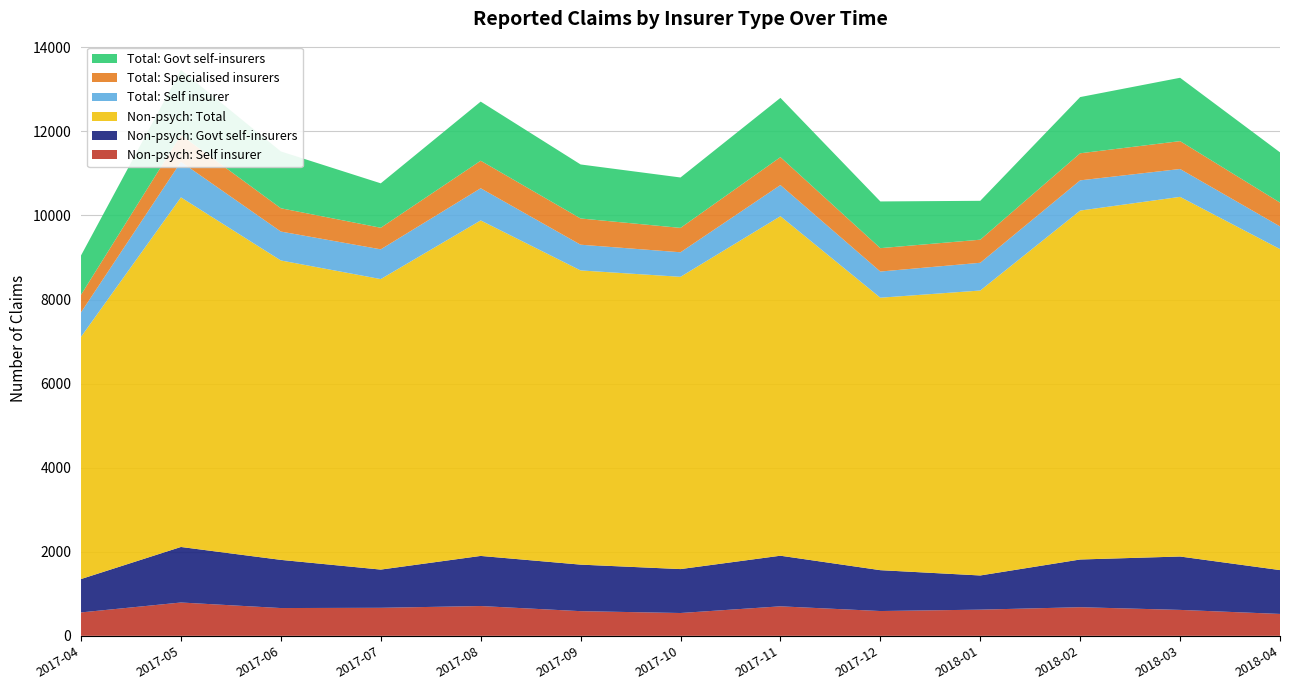

Reading left to right, what are all the values shown in this chart?

Non-psych: Self insurer: 2017-04=557	2017-05=793	2017-06=661	2017-07=667	2017-08=709	2017-09=587	2017-10=543	2017-11=702	2017-12=590	2018-01=623	2018-02=681	2018-03=617	2018-04=521
Non-psych: Govt self-insurers: 2017-04=794	2017-05=1321	2017-06=1146	2017-07=909	2017-08=1192	2017-09=1107	2017-10=1045	2017-11=1204	2017-12=972	2018-01=813	2018-02=1135	2018-03=1270	2018-04=1043
Non-psych: Total: 2017-04=5763	2017-05=8317	2017-06=7123	2017-07=6911	2017-08=7982	2017-09=6999	2017-10=6953	2017-11=8077	2017-12=6482	2018-01=6779	2018-02=8301	2018-03=8556	2018-04=7637
Total: Self insurer: 2017-04=582	2017-05=846	2017-06=688	2017-07=708	2017-08=765	2017-09=612	2017-10=584	2017-11=741	2017-12=623	2018-01=660	2018-02=719	2018-03=663	2018-04=540
Total: Specialised insurers: 2017-04=419	2017-05=639	2017-06=554	2017-07=513	2017-08=655	2017-09=624	2017-10=580	2017-11=664	2017-12=556	2018-01=549	2018-02=644	2018-03=663	2018-04=566
Total: Govt self-insurers: 2017-04=934	2017-05=1546	2017-06=1352	2017-07=1057	2017-08=1406	2017-09=1285	2017-10=1199	2017-11=1410	2017-12=1111	2018-01=925	2018-02=1337	2018-03=1507	2018-04=1195